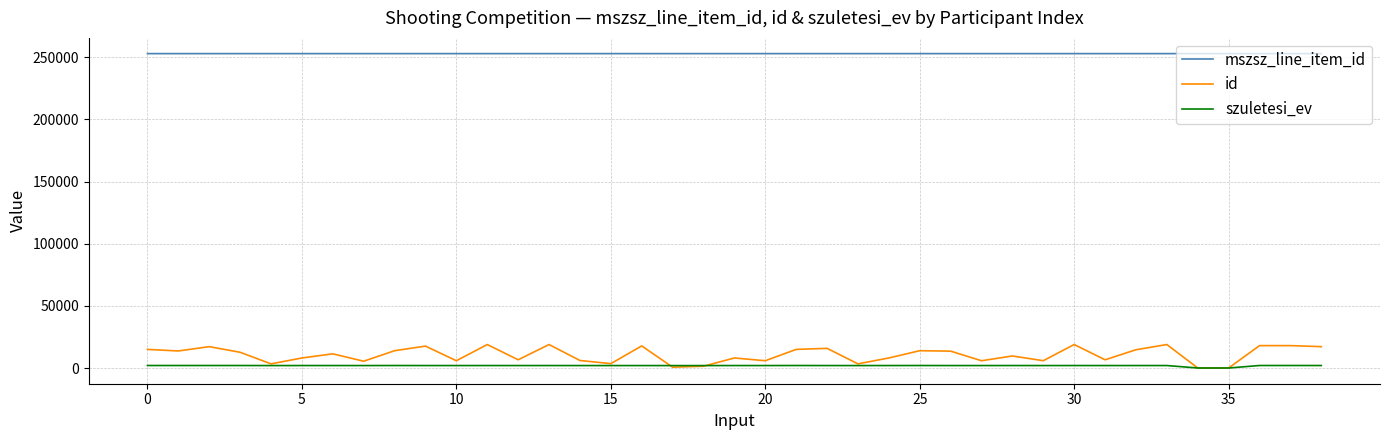

How many lines are shown in the chart?

3